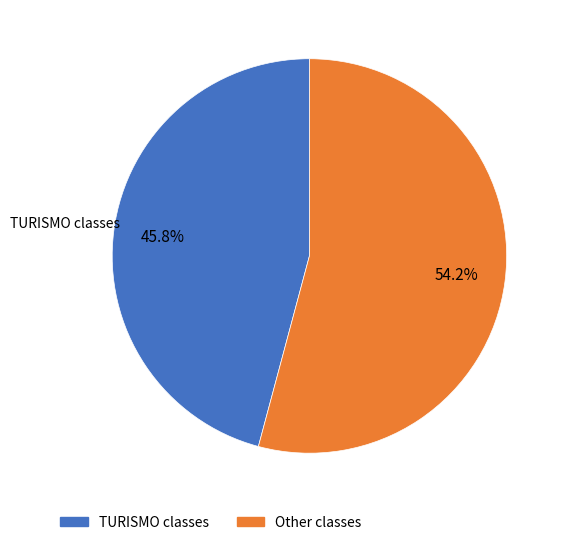

Is there a majority slice in this chart?

Yes